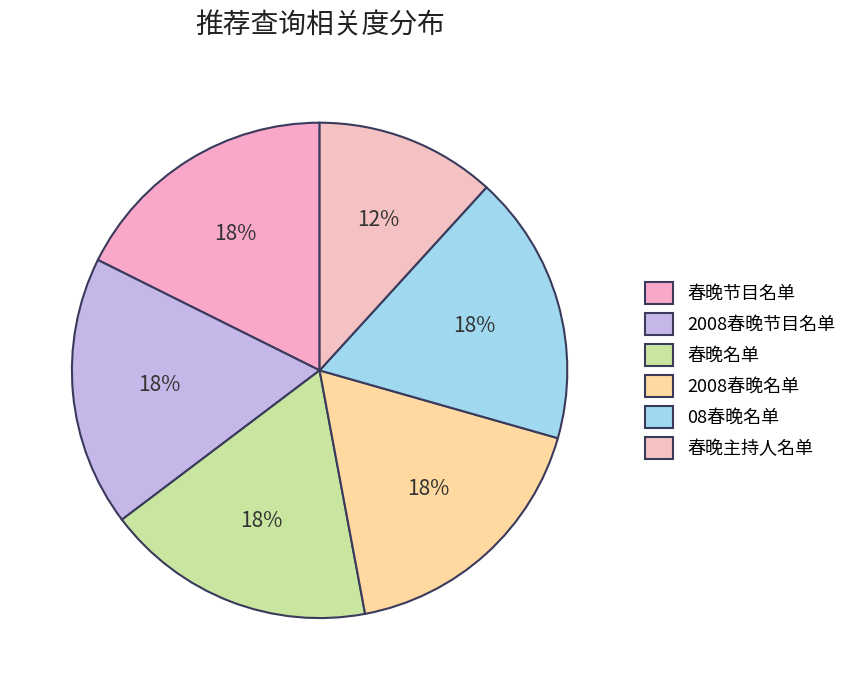

Approximately how many times larger is the value at 春晚节目名单 compared to 2008春晚名单?

1.0